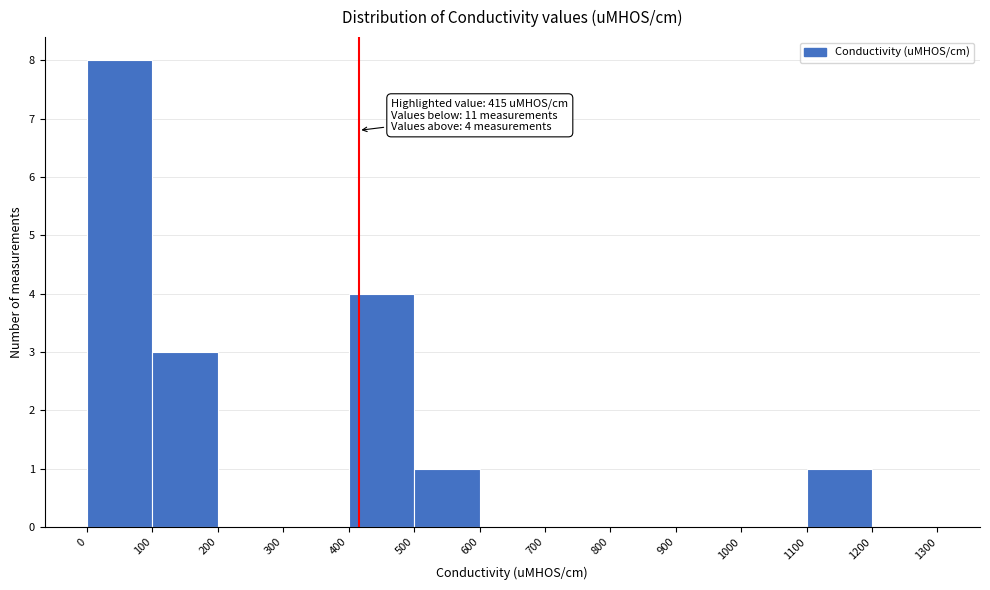

Over which range of the x-axis is the bar tallest?

0 to 100